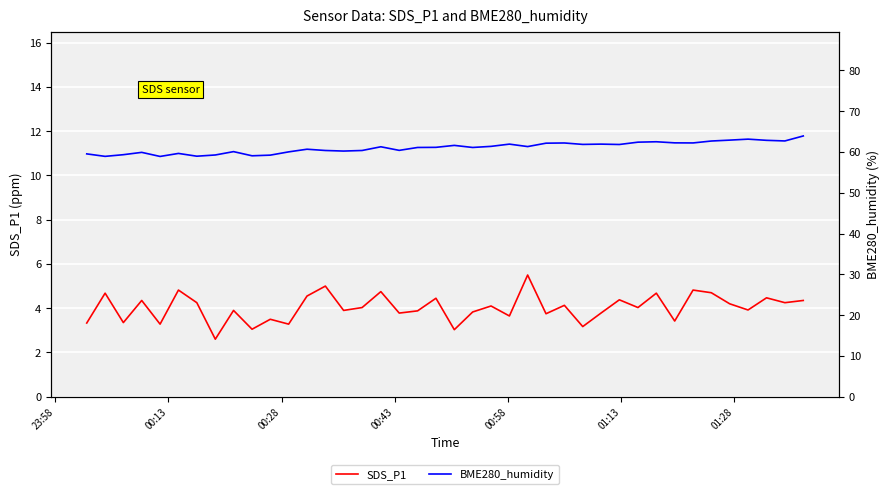

How many series are shown in this chart?

2